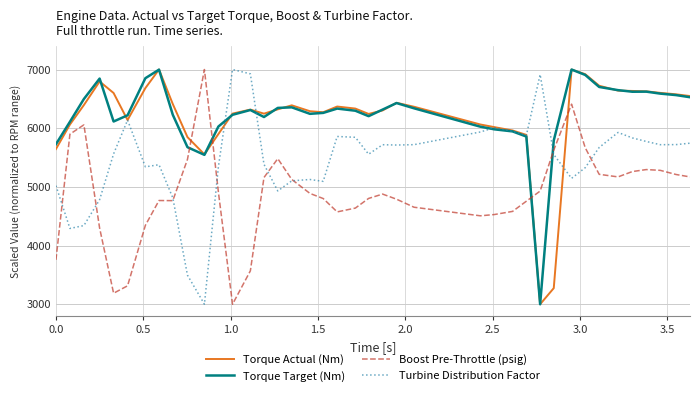

What is the maximum value for Boost Pre-Throttle (psig)?

7000.0